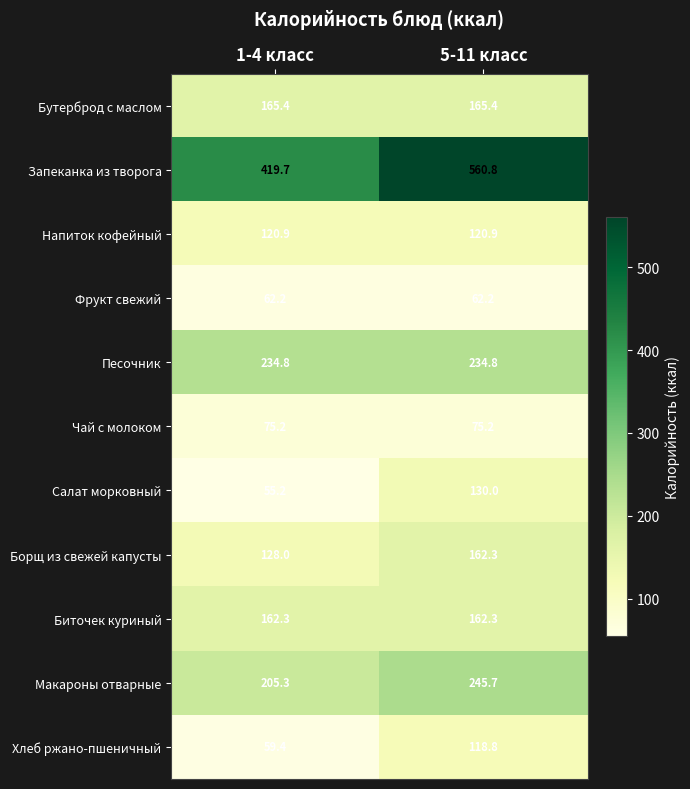

Where is Запеканка из творога nearest to the value 490?

1-4 класс